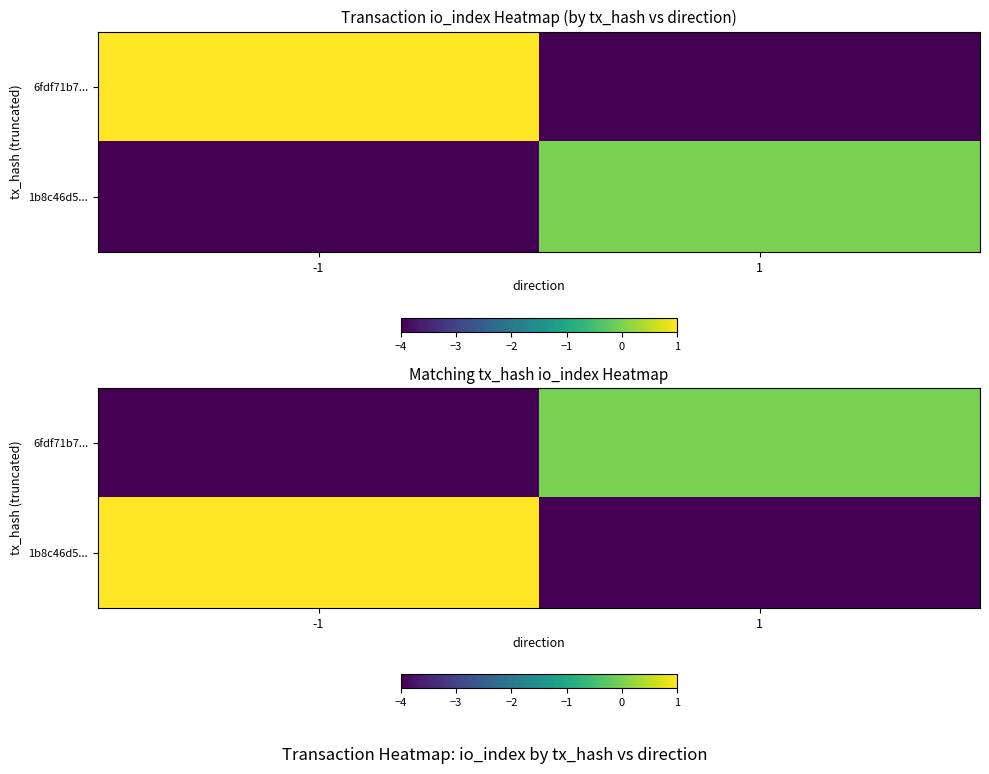

What is the sum of the 1b8c46d5... values at -1 and 1?

-3